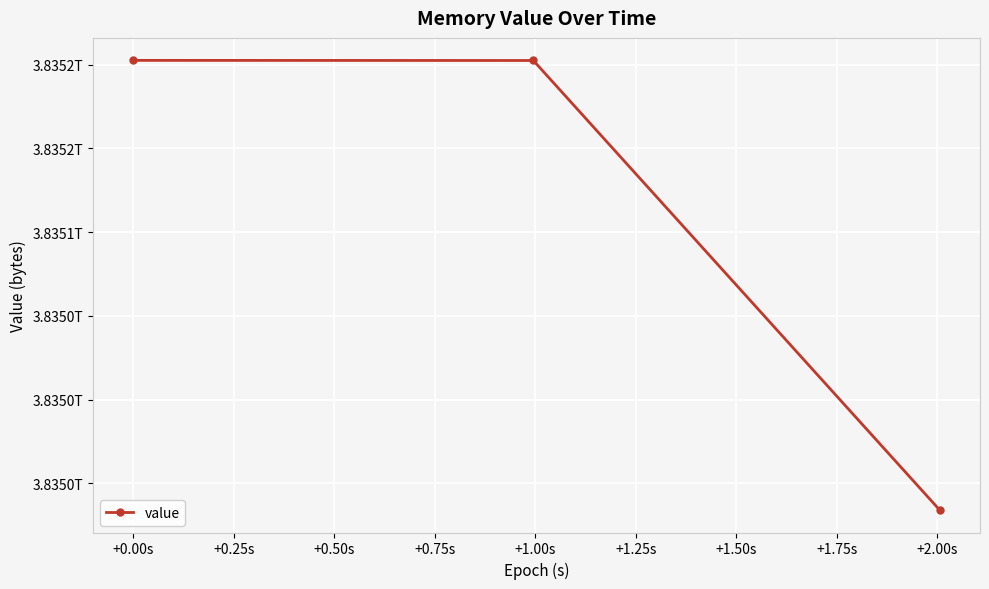

Reading right to left, list all the values displayed in this chart.

3834934059008	3835202494464	3835202568192